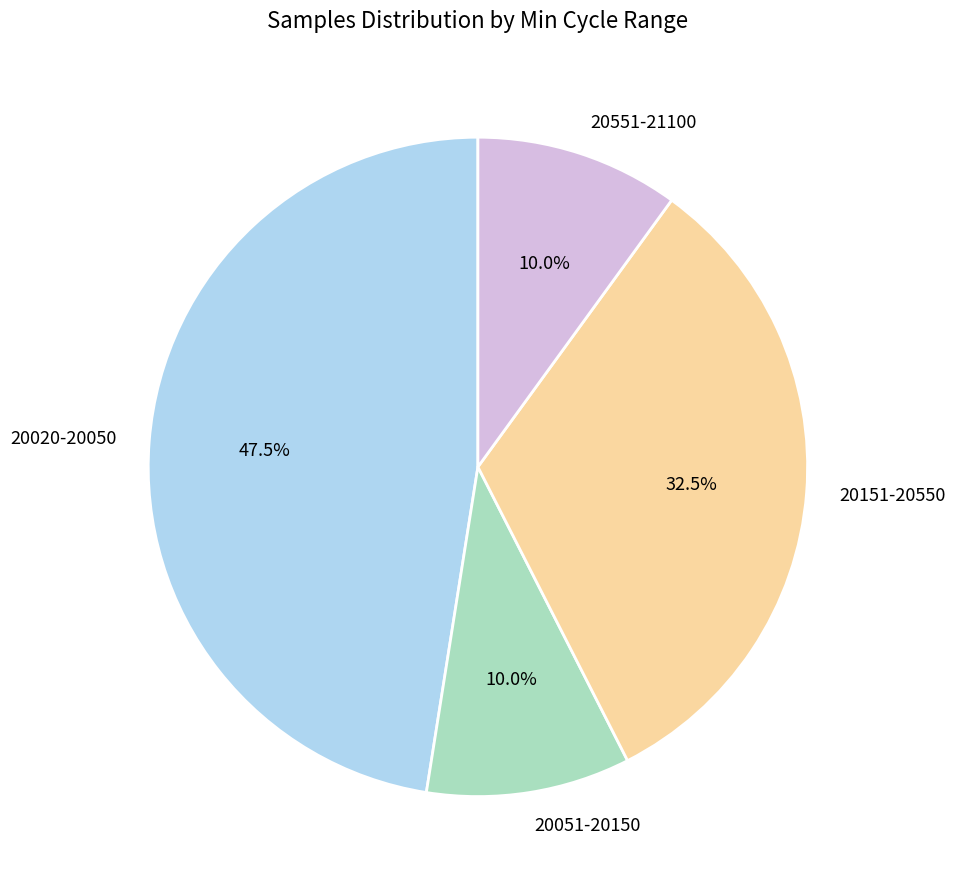

What is the largest slice in the pie chart?

20020-20050